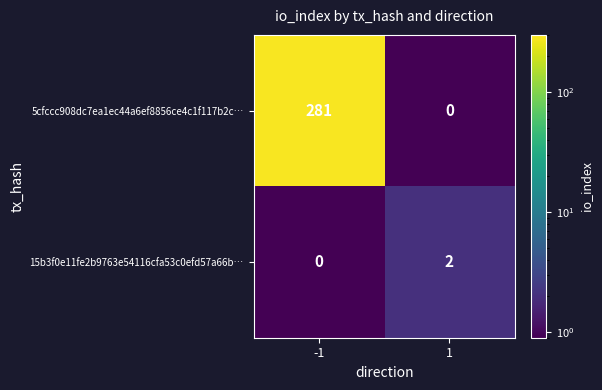

Which series changed the most between -1 and 1?

5cfccc908dc7ea1ec44a6ef8856ce4c1f117b2c…